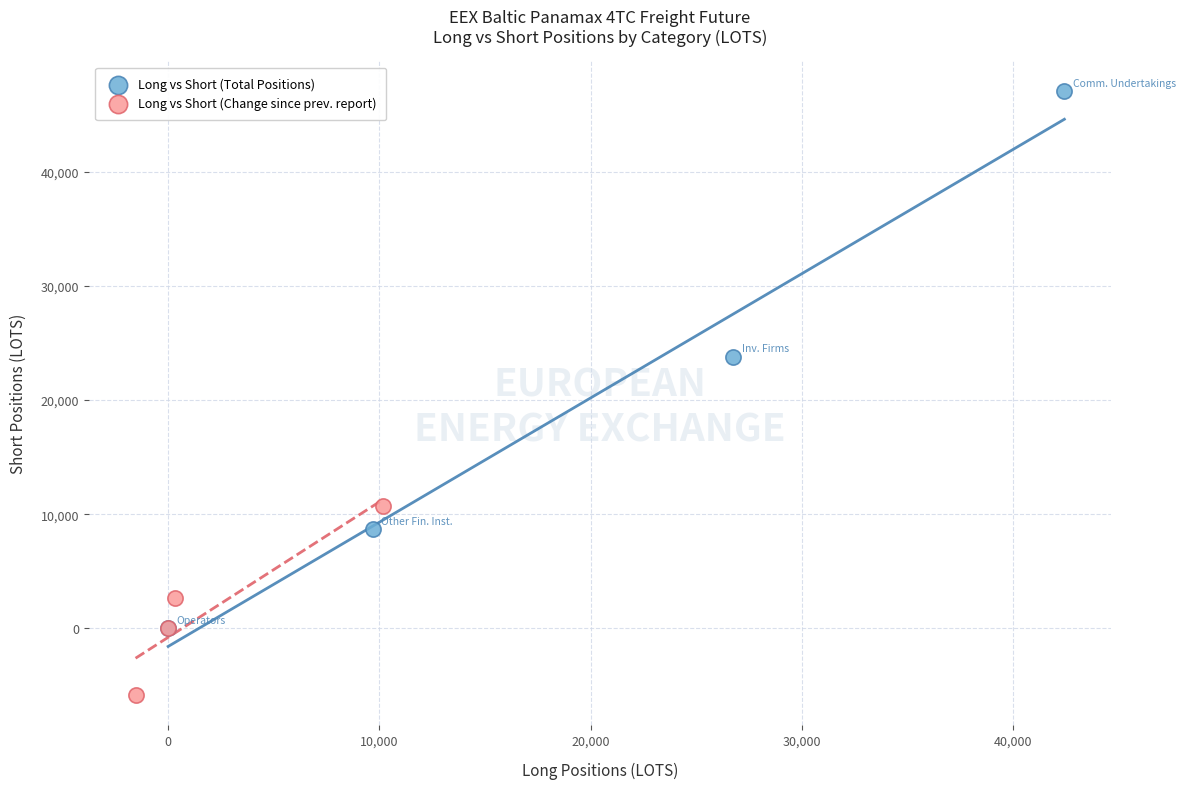

Which series reaches the maximum Y coordinate?

Long vs Short (Total Positions)